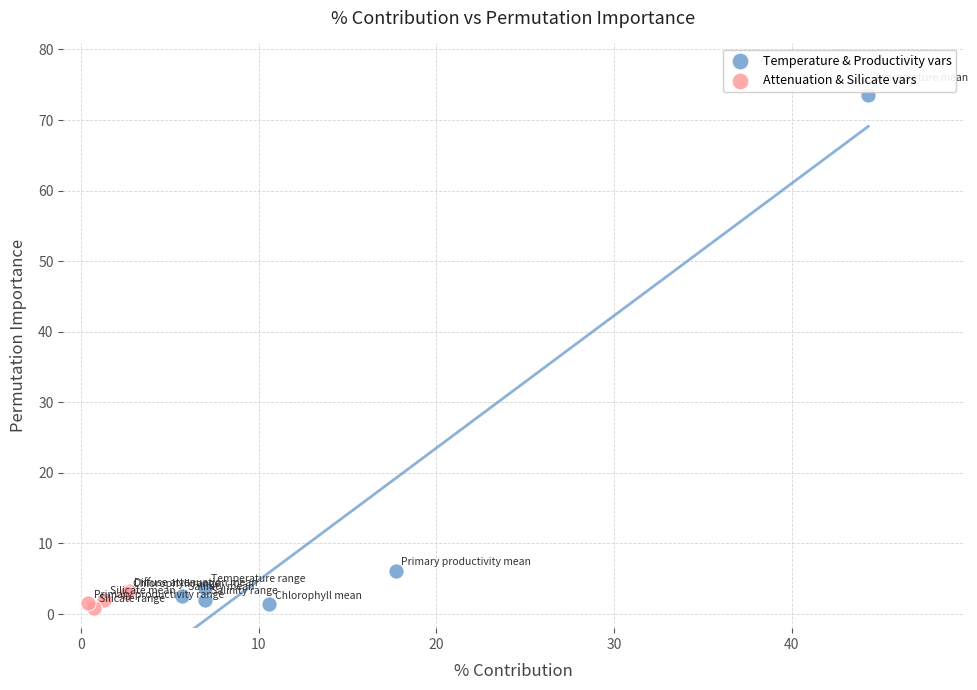

Which series contains the highest Y value?

Temperature & Productivity vars